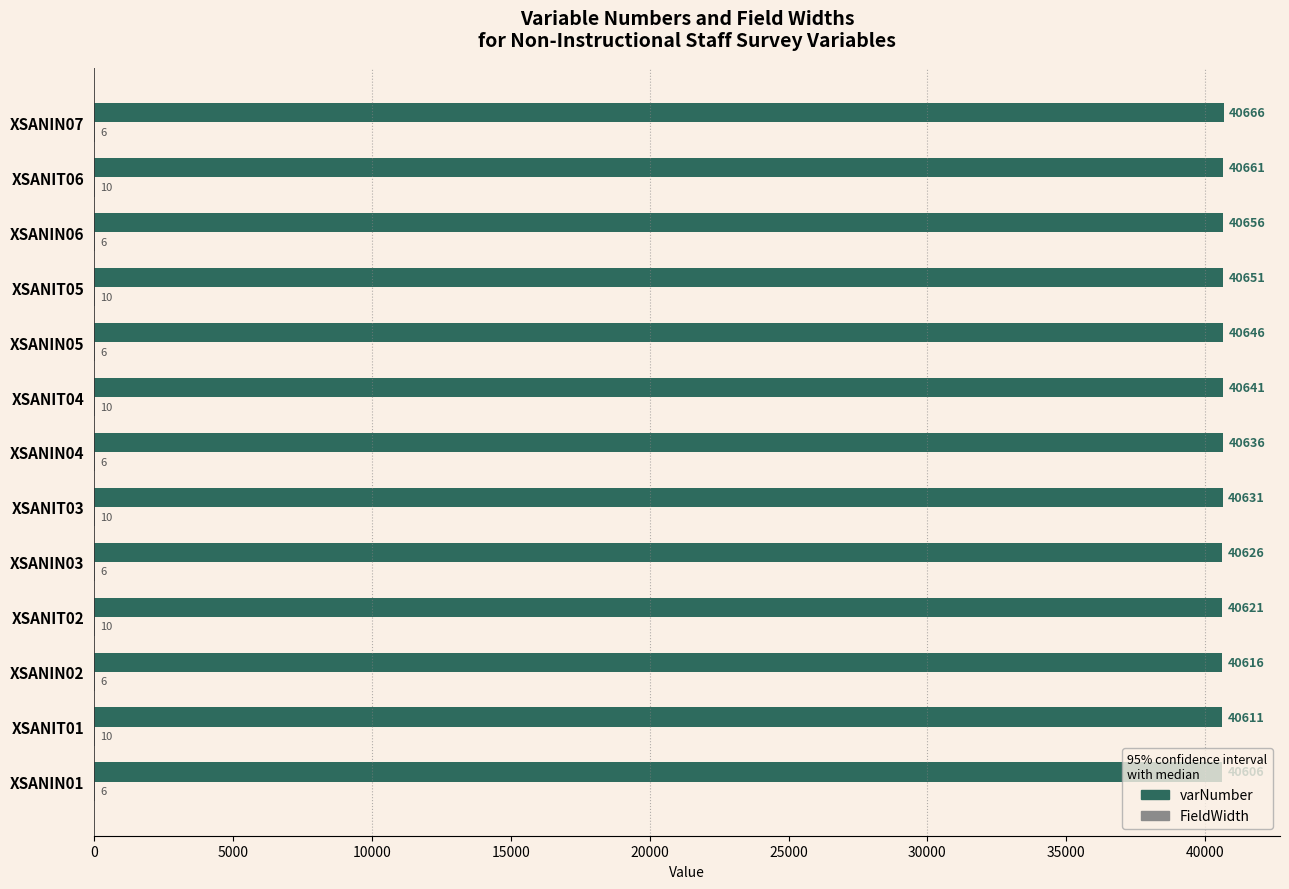

Which series has the largest total across all categories?

varNumber